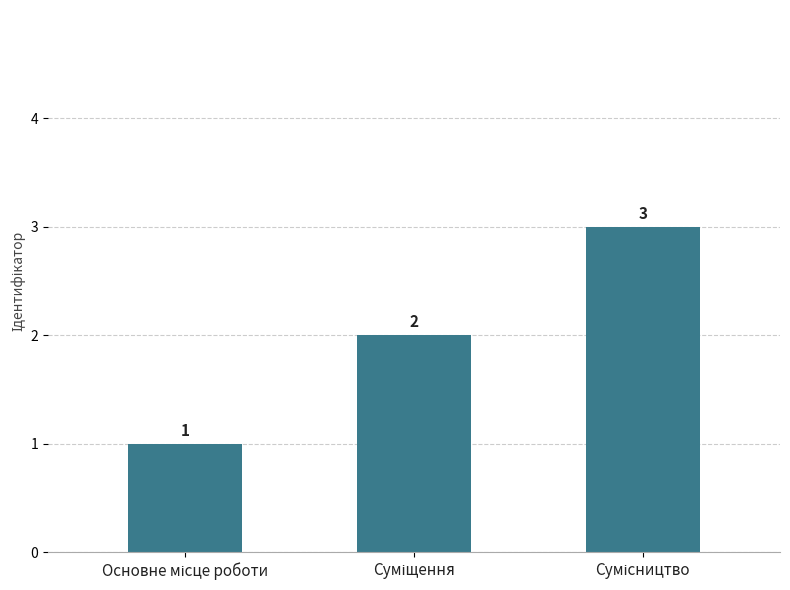

What is the value of the 1st bar from the left?

1